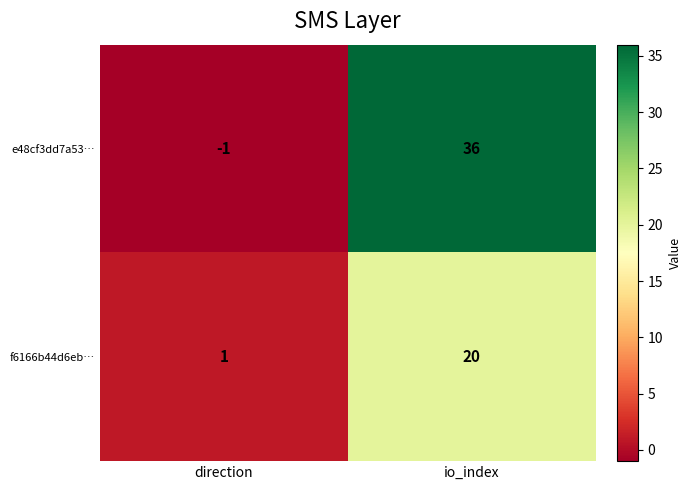

Which category has the highest value across all series?

io_index